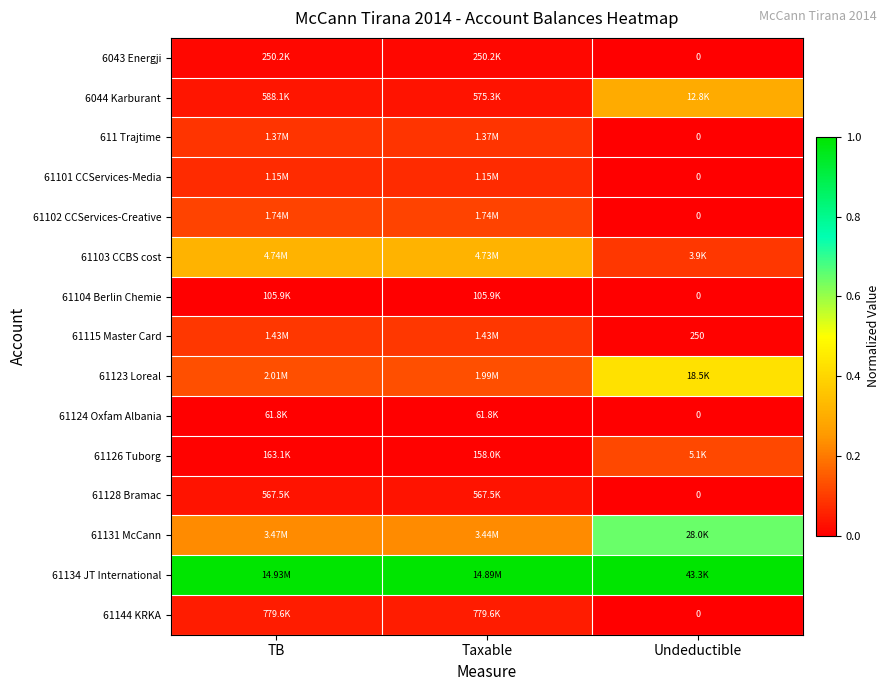

Between Taxable and TB, which is larger?

Taxable